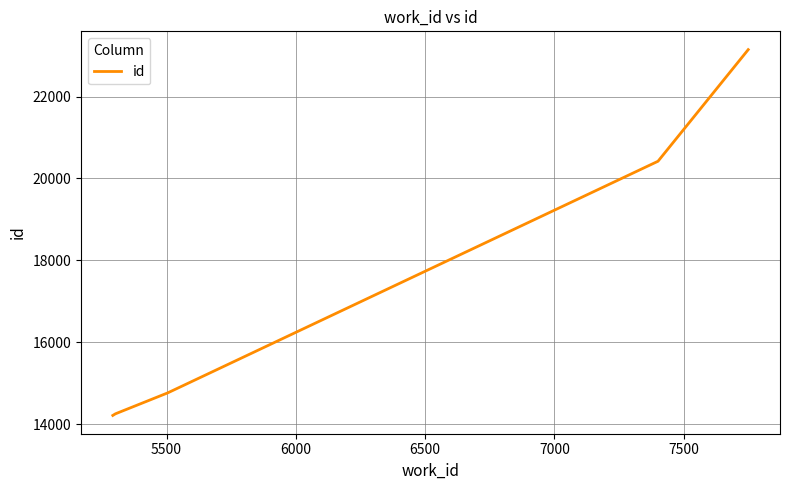

What is the difference between the maximum and second lowest values?

8888